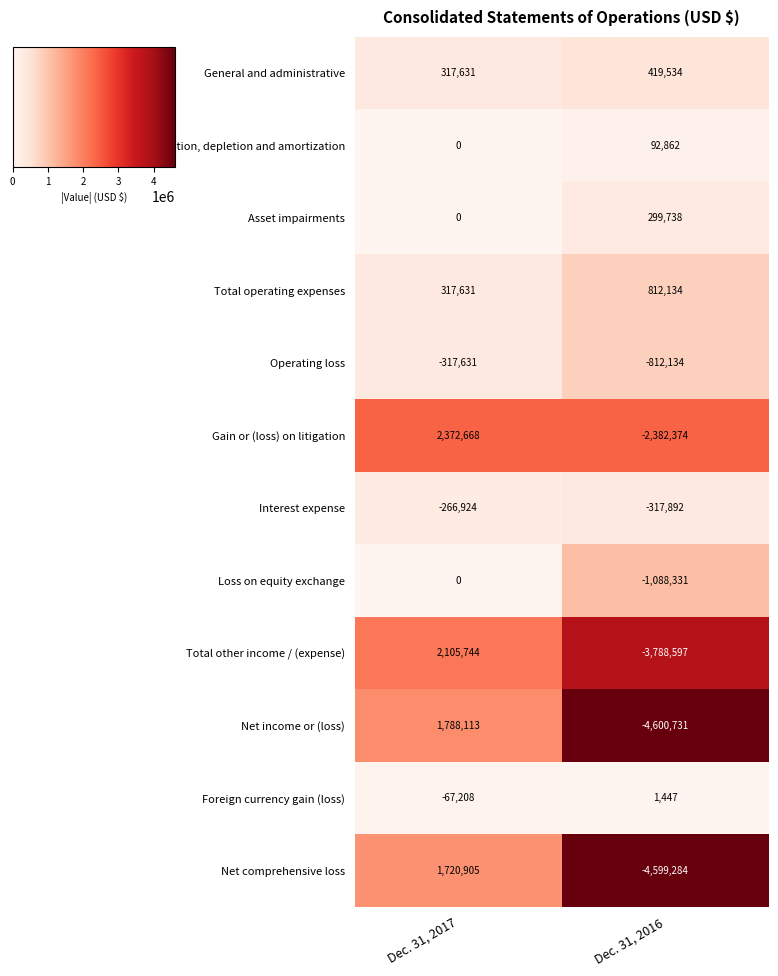

At which category is the sum across all series the highest?

Dec. 31, 2017